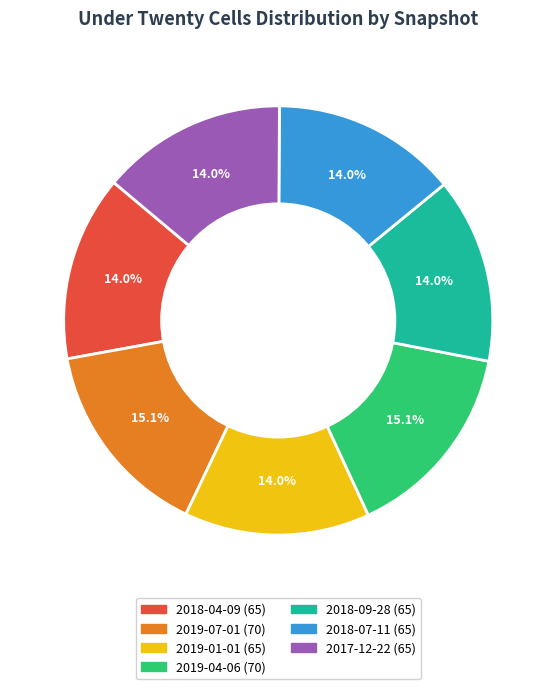

Approximately how many times larger is the value at 2017-12-22 compared to 2018-04-09?

1.0